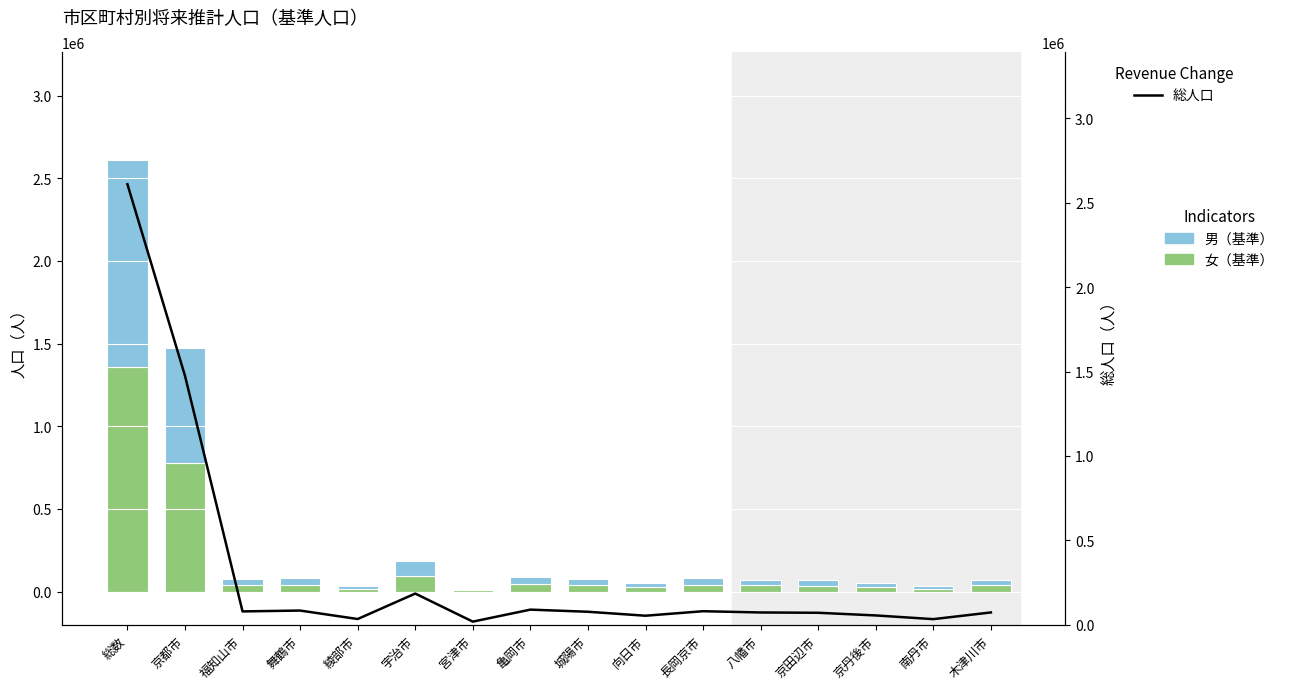

What is the difference between the maximum and second lowest values in the 女（基準） series?

1344293